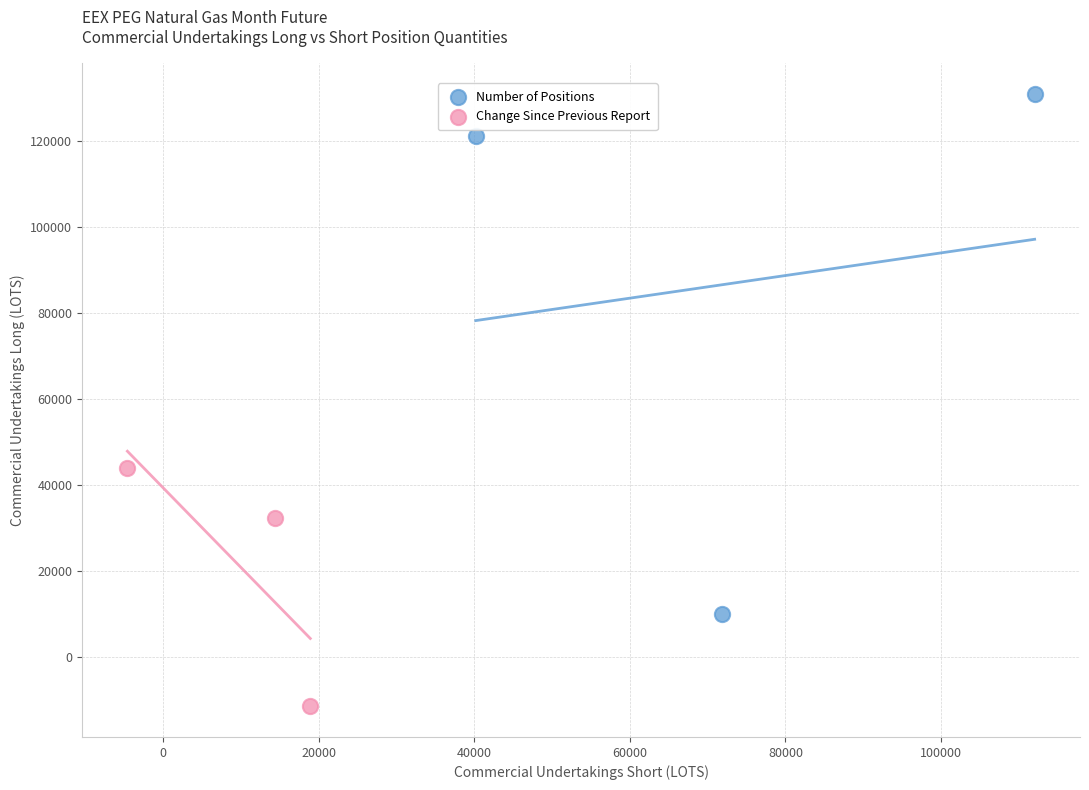

Which series reaches the minimum Y coordinate?

Change Since Previous Report